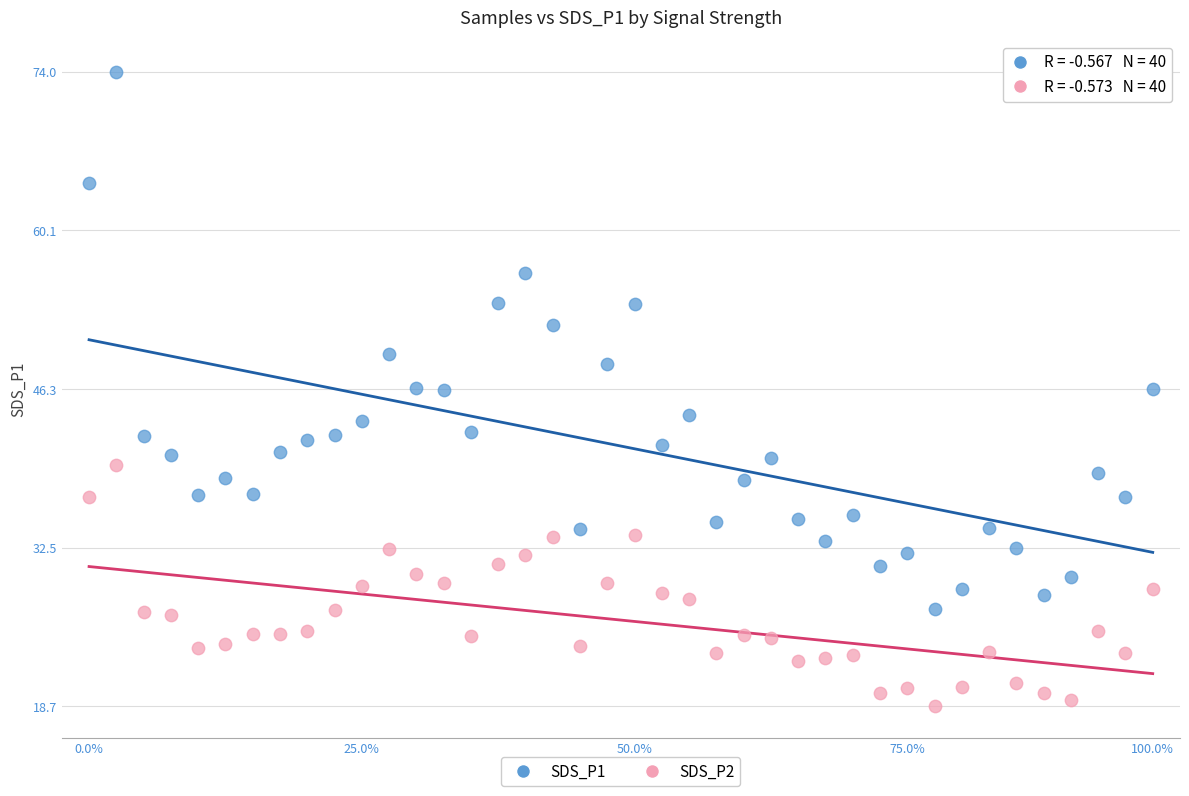

Which series has the largest Y range (max minus min)?

SDS_P1